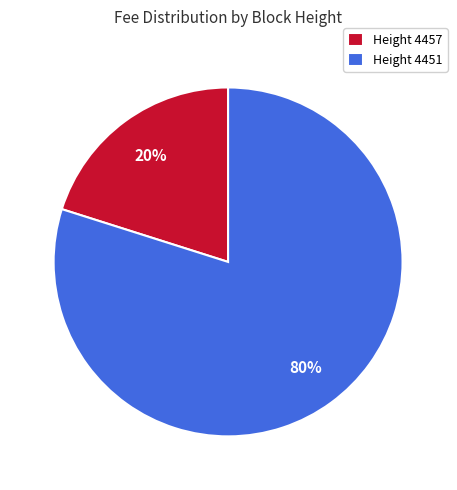

The Height 4451 slice represents 80% of the pie. True or false?

True